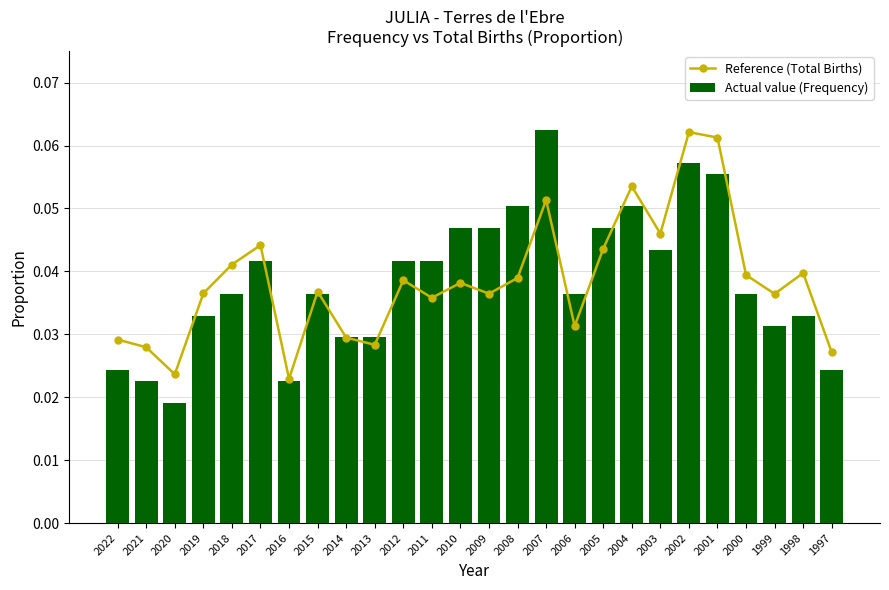

Reading left to right, transcribe all the data shown in this chart.

Reference (Total Births): 2022=0.0	2021=0.0	2020=0.0	2019=0.0	2018=0.0	2017=0.0	2016=0.0	2015=0.0	2014=0.0	2013=0.0	2012=0.0	2011=0.0	2010=0.0	2009=0.0	2008=0.0	2007=0.1	2006=0.0	2005=0.0	2004=0.1	2003=0.0	2002=0.1	2001=0.1	2000=0.0	1999=0.0	1998=0.0	1997=0.0
Actual value (Frequency): 2022=0.0	2021=0.0	2020=0.0	2019=0.0	2018=0.0	2017=0.0	2016=0.0	2015=0.0	2014=0.0	2013=0.0	2012=0.0	2011=0.0	2010=0.0	2009=0.0	2008=0.1	2007=0.1	2006=0.0	2005=0.0	2004=0.1	2003=0.0	2002=0.1	2001=0.1	2000=0.0	1999=0.0	1998=0.0	1997=0.0